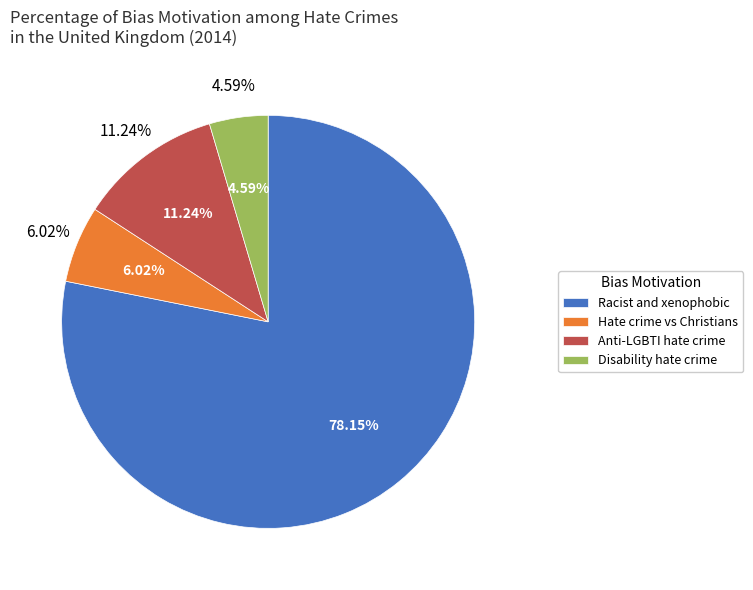

Is there any slice that represents more than half of the pie?

Yes